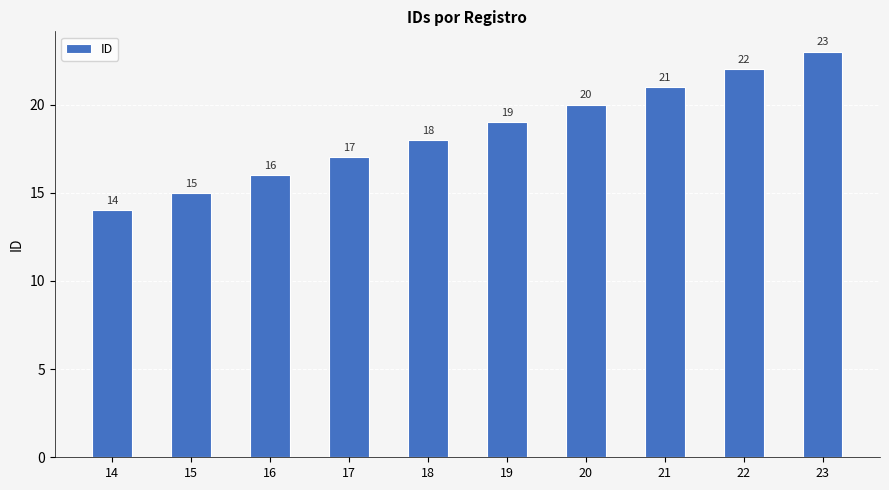

Where is the data nearest to the value 18?

18